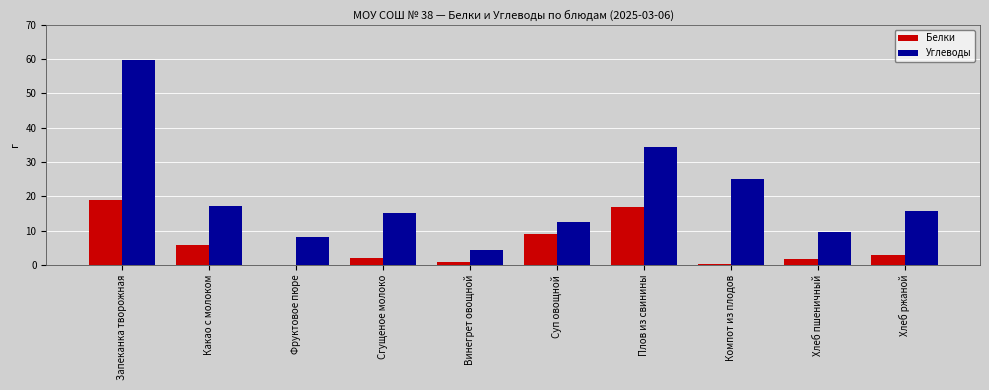

Between Суп овощной and Хлеб ржаной, which series saw the biggest shift?

Белки